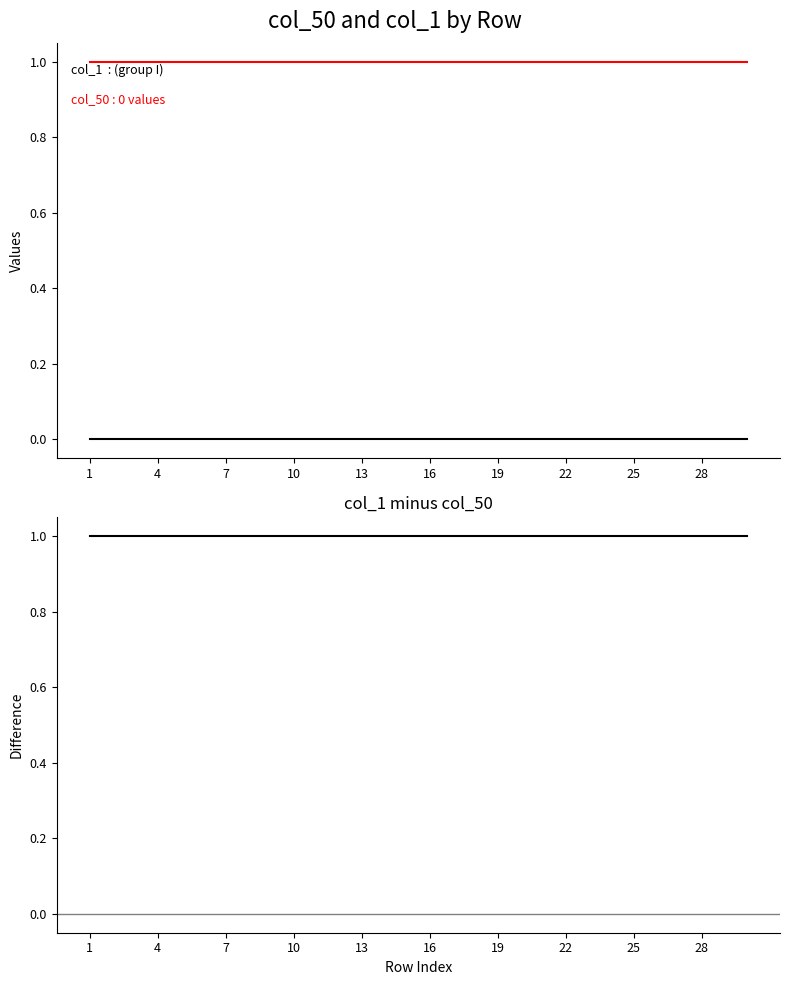

The col_1 minus col_50 series shows 1 at 7. True or false?

False